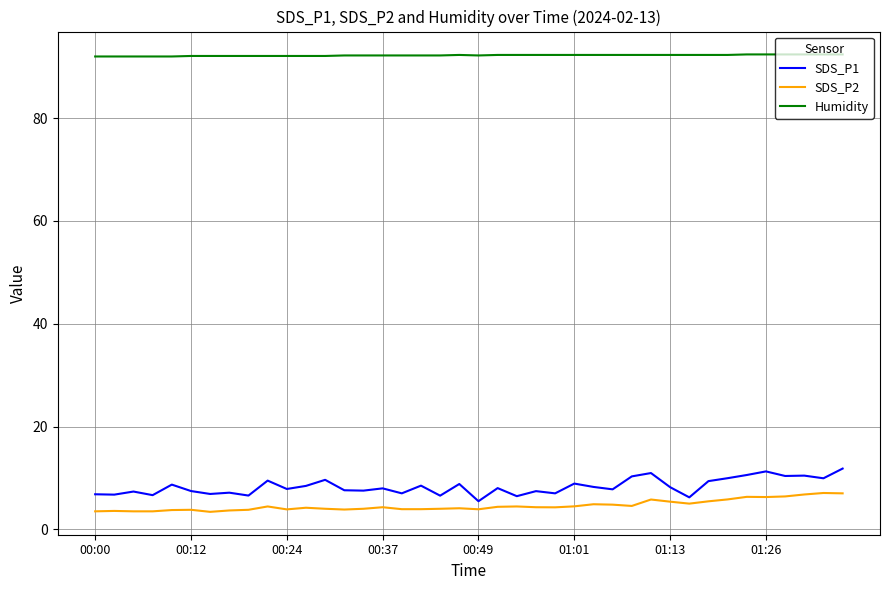

Which series has the widest spread of values?

SDS_P1